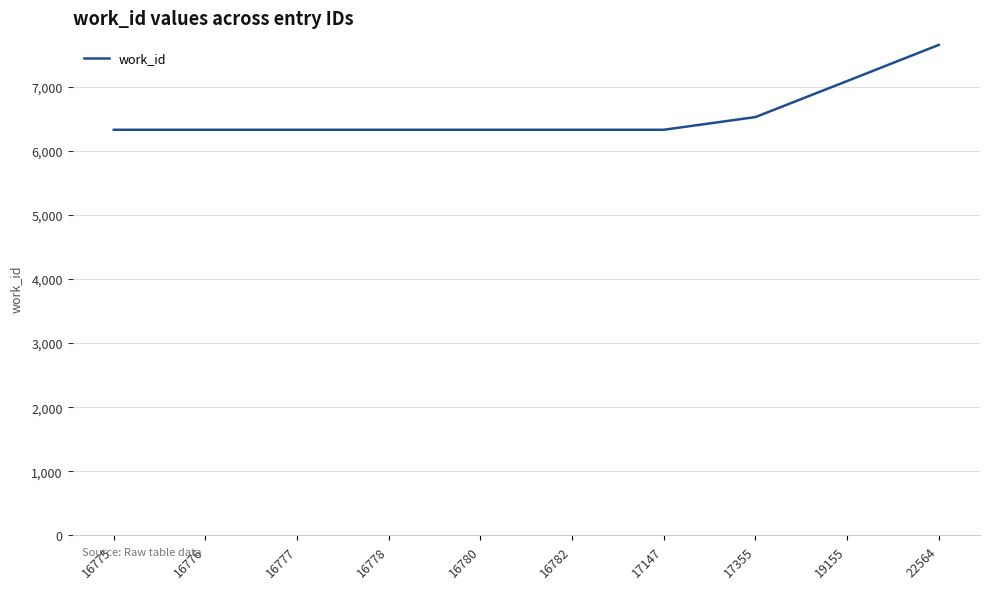

Does the chart have visible grid lines?

Yes